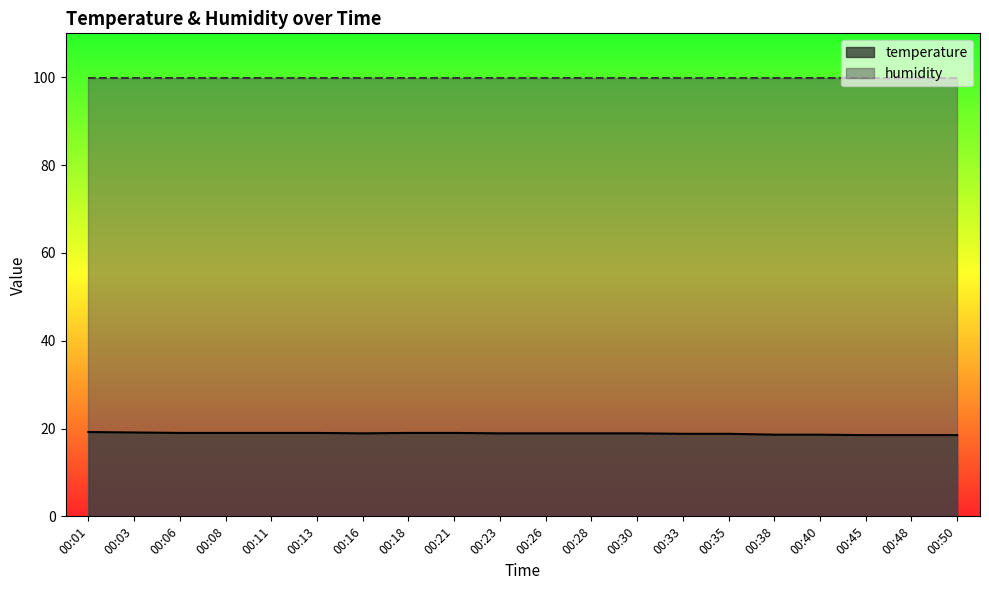

How many interior local valleys (lower than both neighbors) does the data have?

1